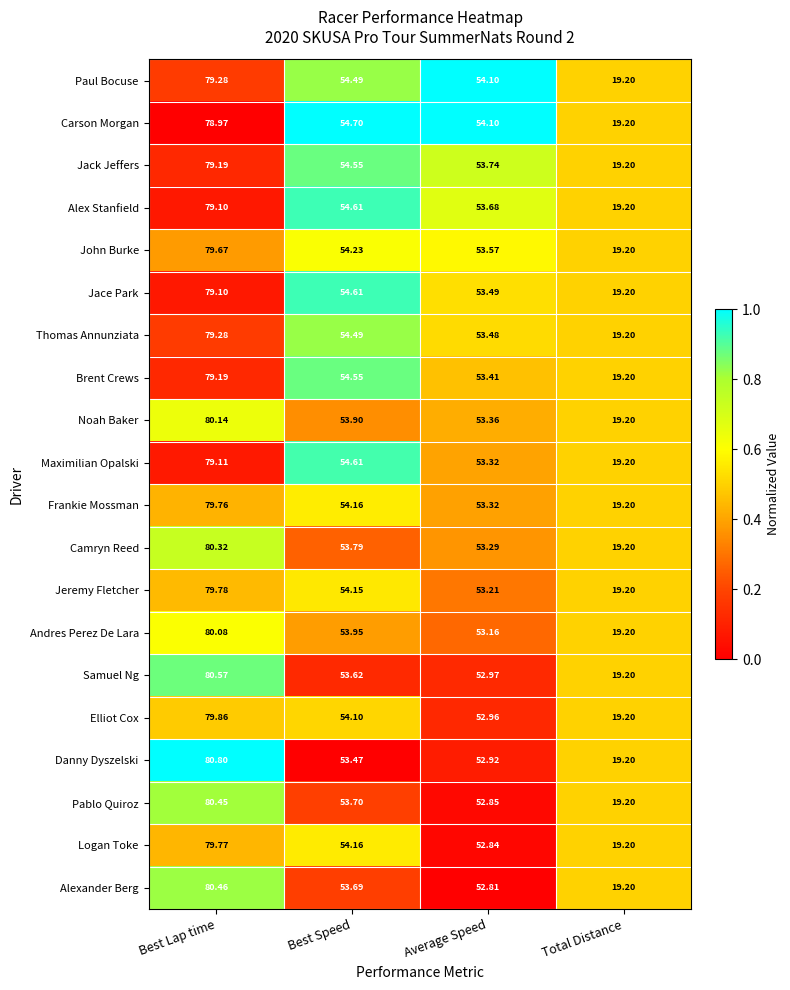

What is the total value across all series at Average Speed?

1066.6